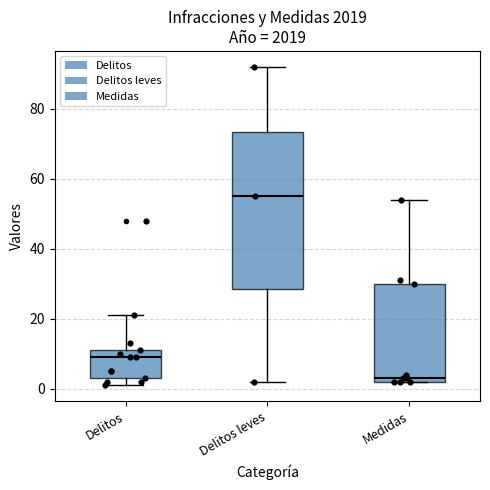

Where does the median line of the box for Delitos leves sit on the y-axis? The values are not printed on the chart, so give them approximately, as read against the axis.

56